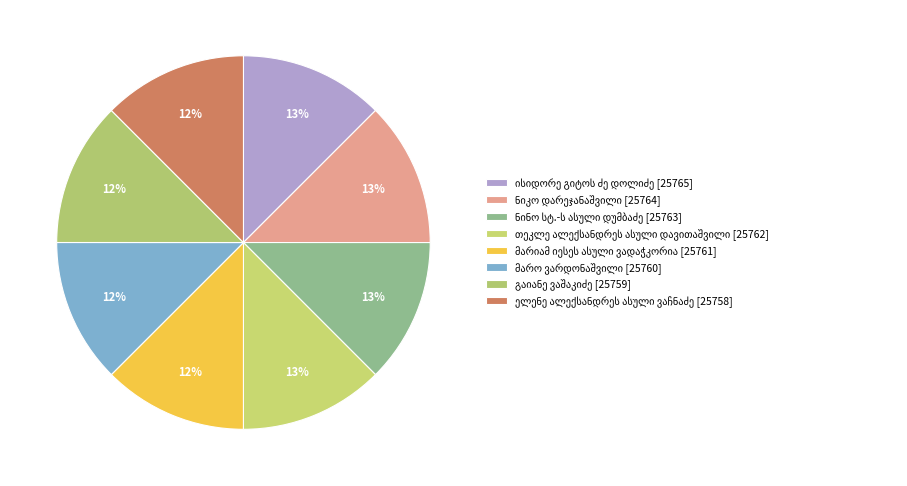

Do ნინო სტ.-ს ასული დუმბაძე and ისიდორე გიტოს ძე დოლიძე together represent more than half of the pie?

No